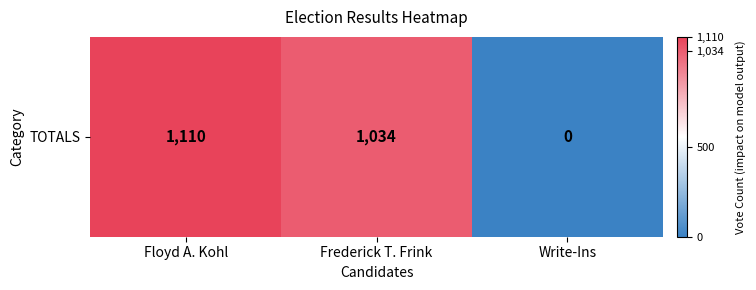

Reading left to right, extract all data points from this chart.

1110	1034	0